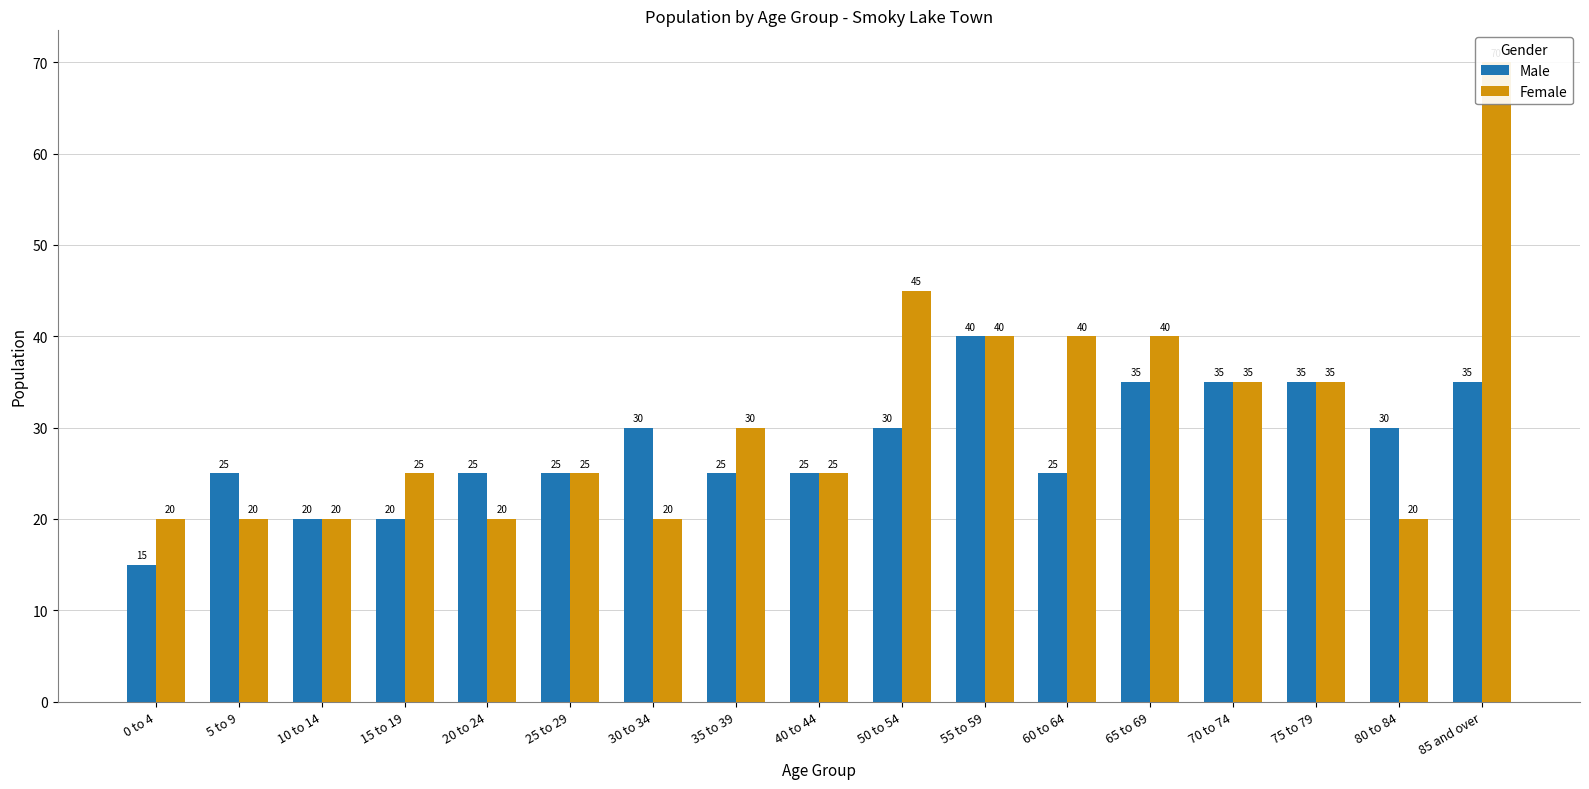

At which label does Male first exceed 25?

30 to 34